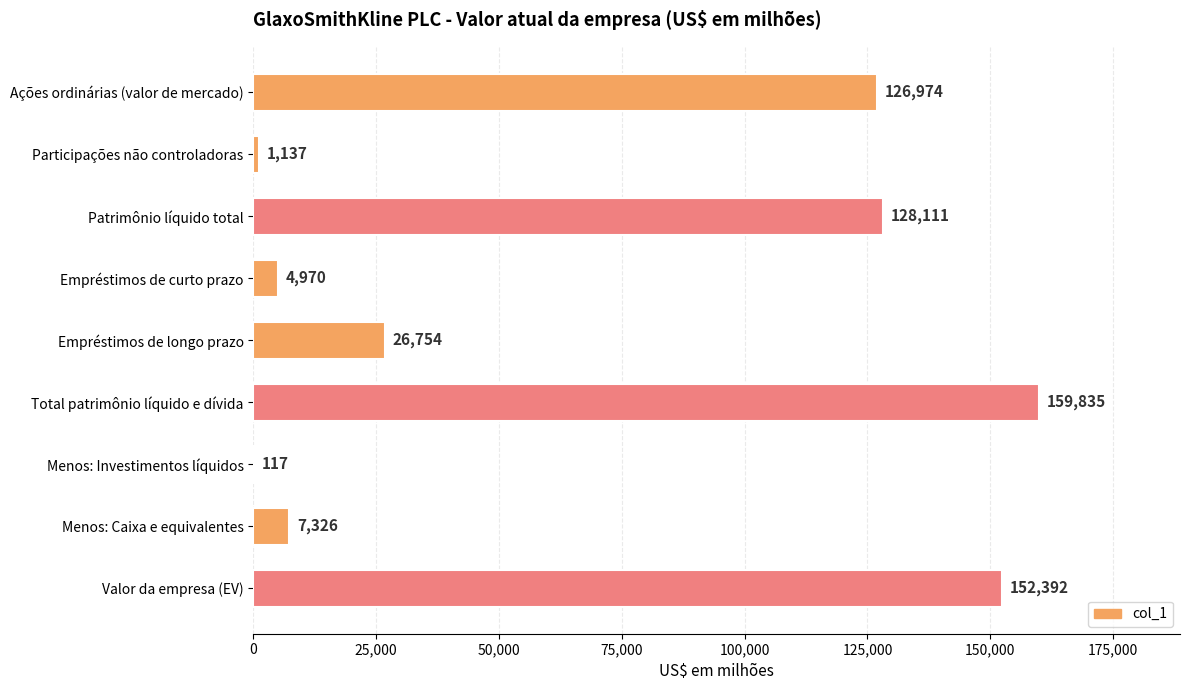

True or false: the data shows 1137 at Participações não controladoras.

True